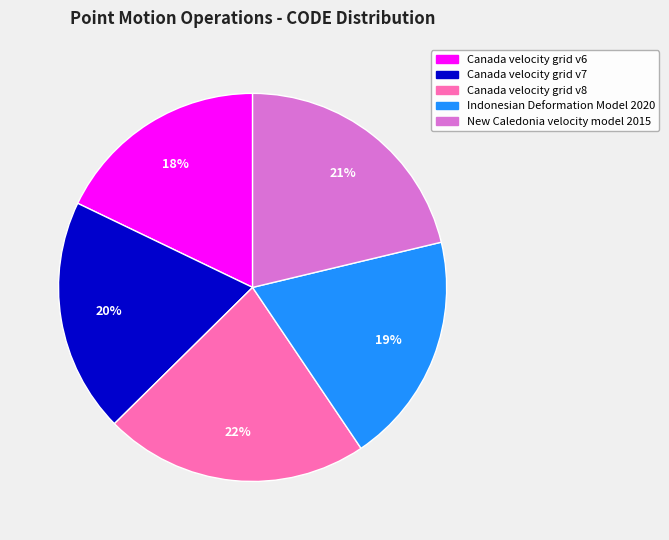

Does Canada velocity grid v7 represent more than half of the total?

No